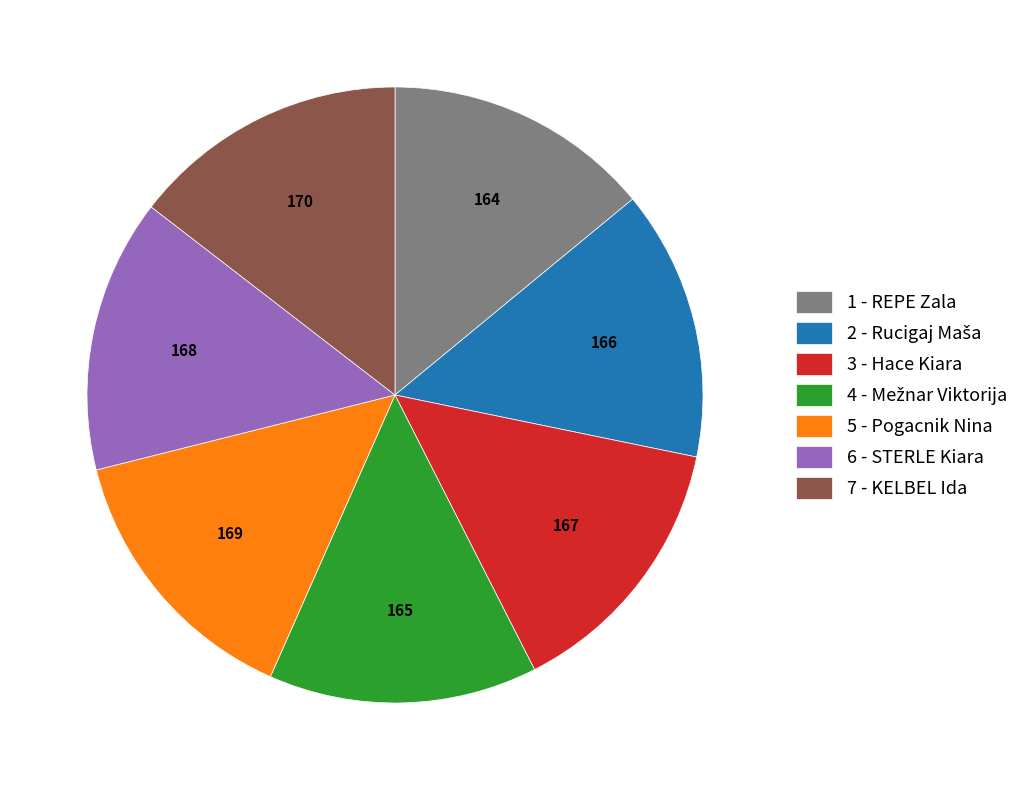

Is there a majority slice in this chart?

No